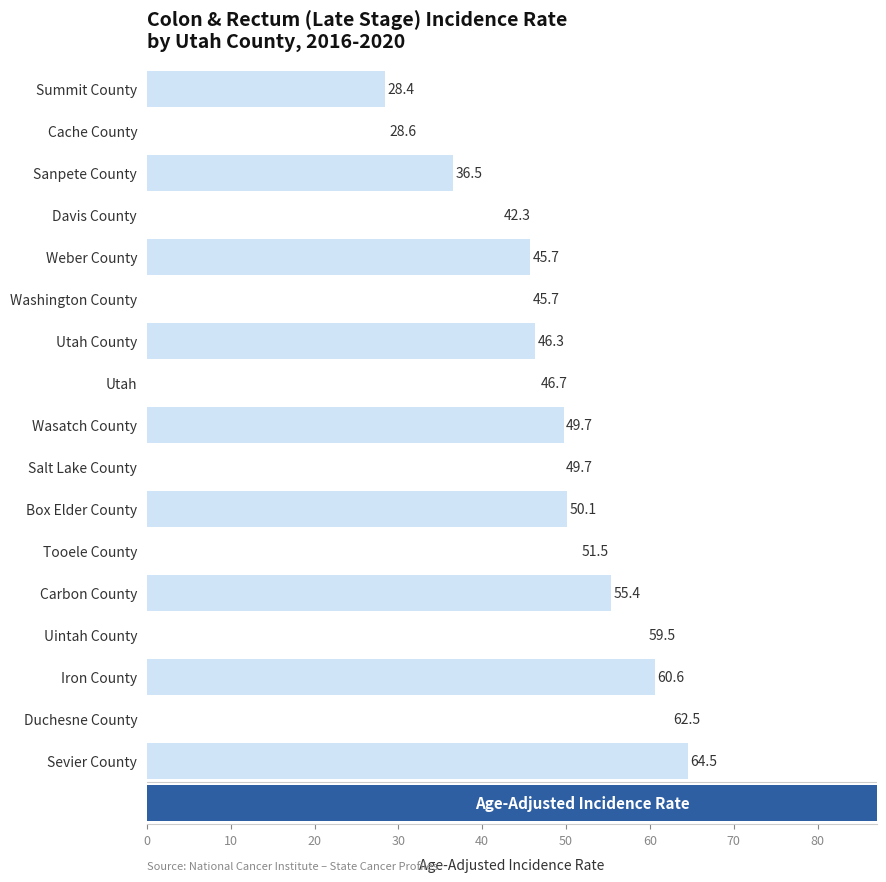

What is the smallest value displayed?

28.4